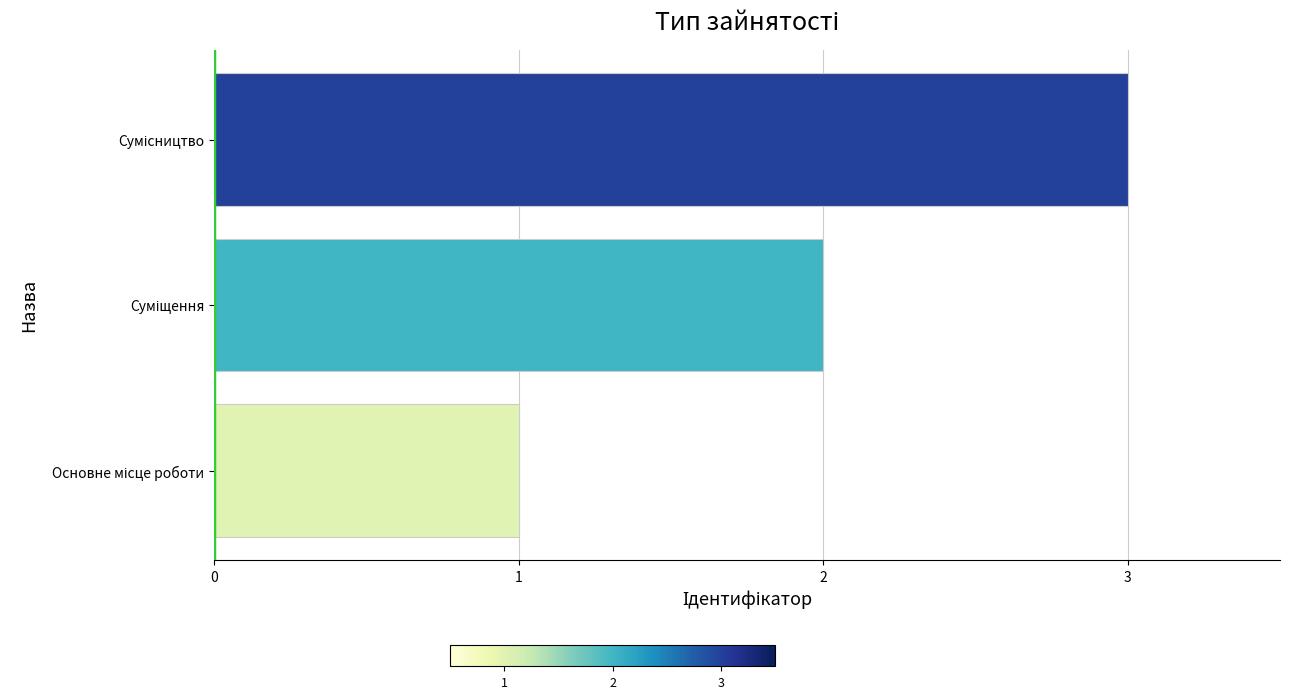

What is the maximum value shown in the chart?

3